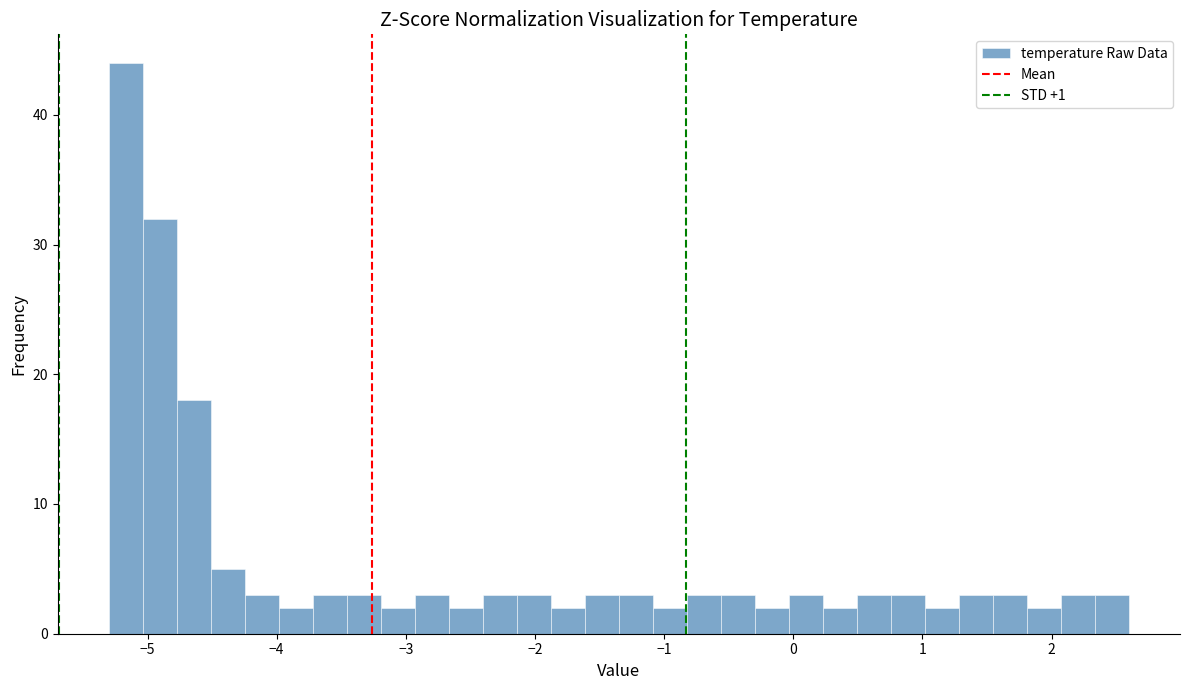

Read against the x-axis, roughly where is the centre of the tallest bar?

-5.2